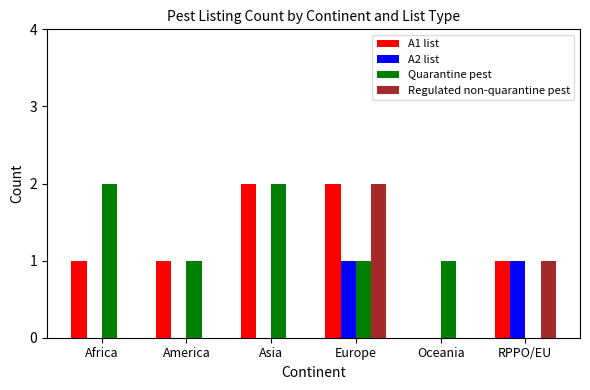

Between Africa and America, which series saw the biggest shift?

Quarantine pest